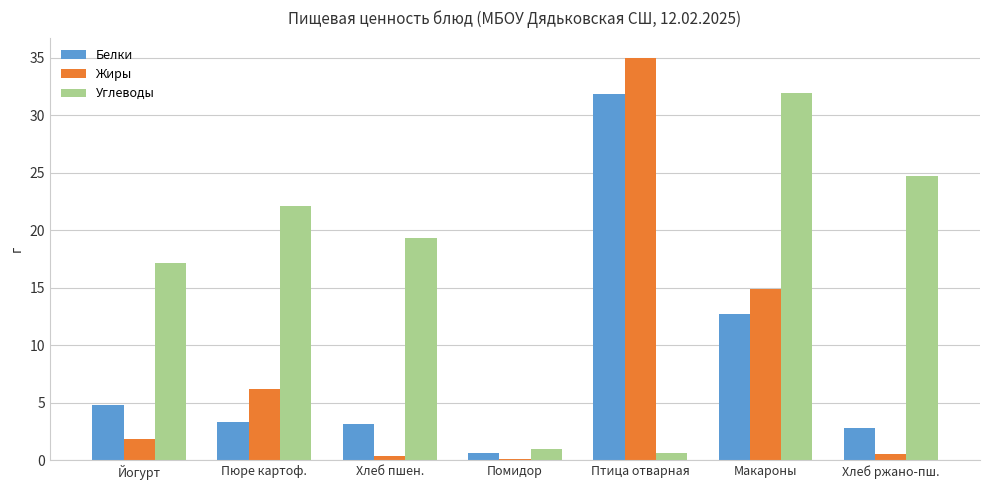

Is the value of Жиры at Хлеб ржано-пш. greater than the value of Углеводы at Пюре картоф.?

No